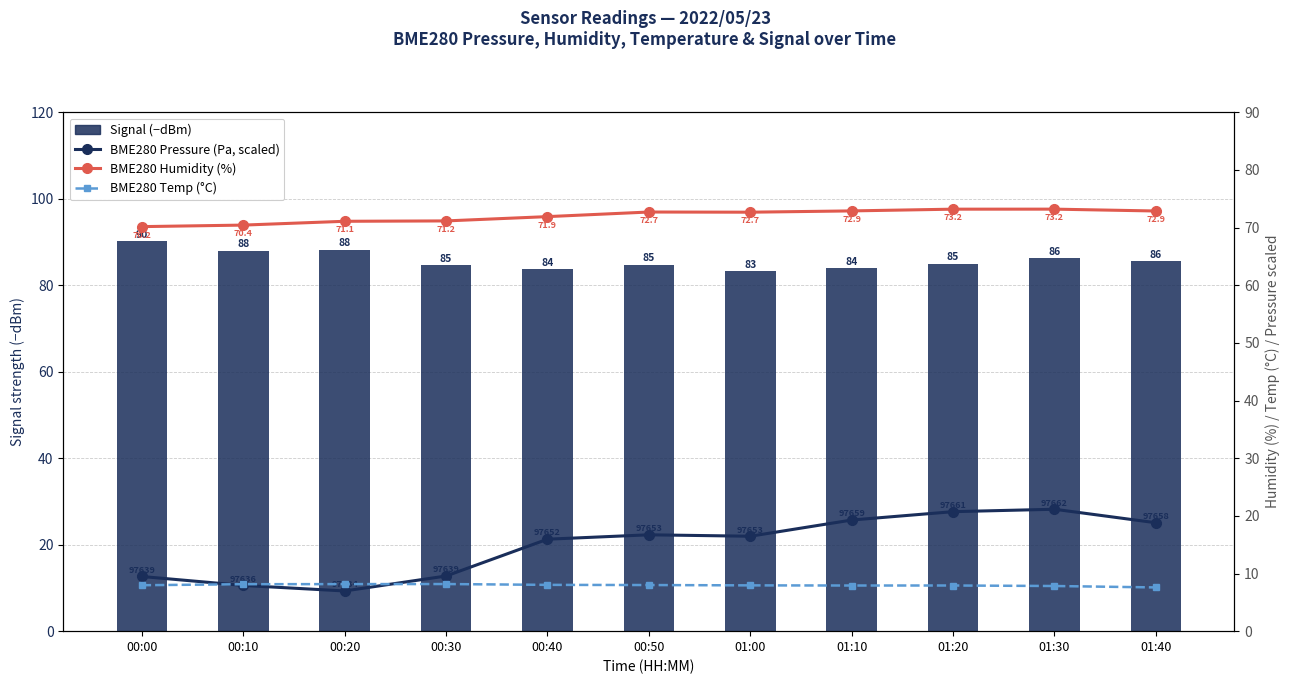

The value of BME280 Humidity (%) at 00:30 is 16.0. True or false?

False